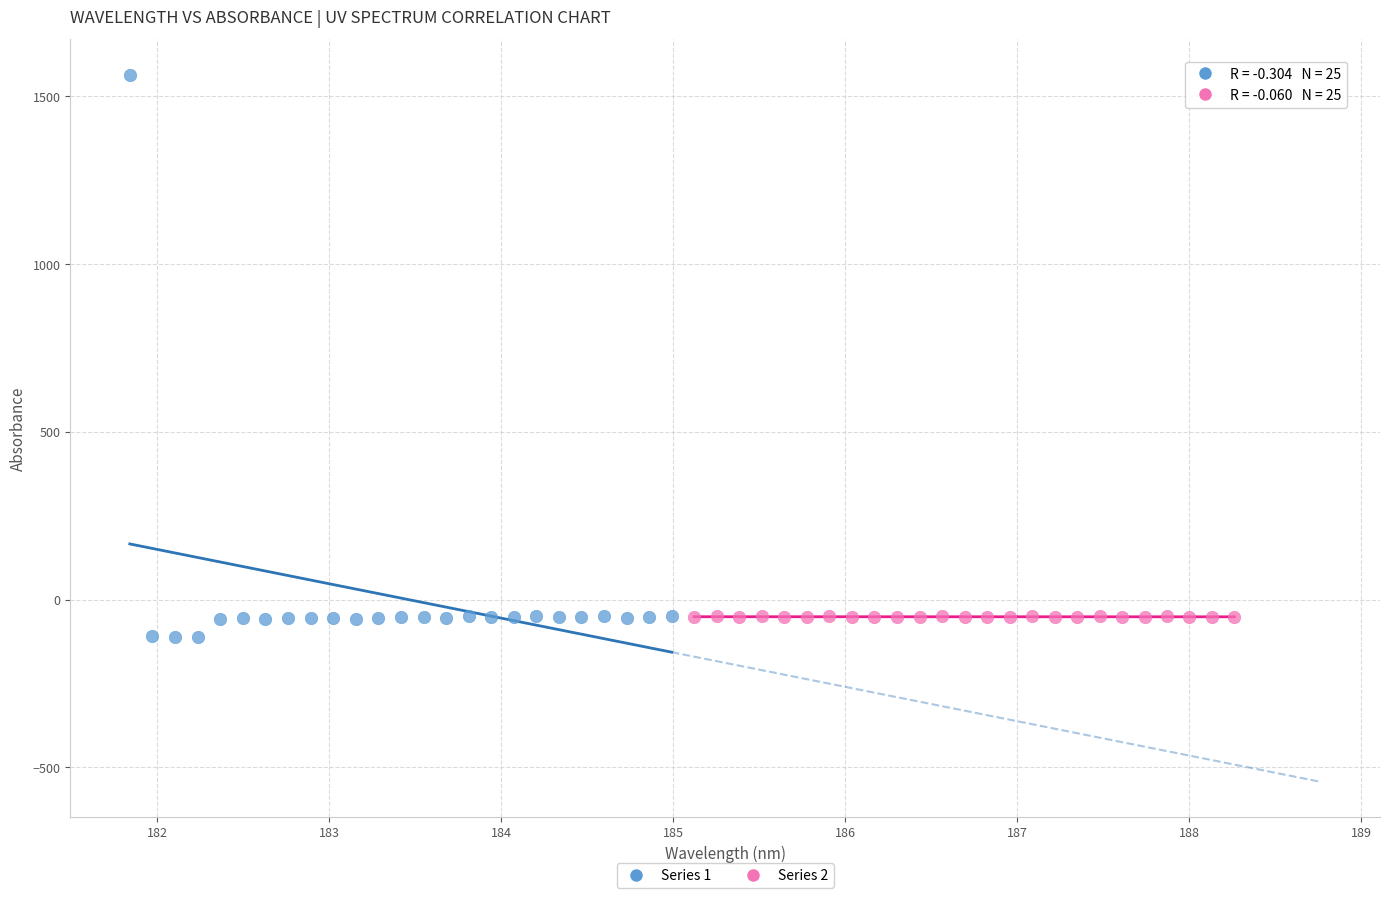

Which series contains the highest Y value?

Series 1